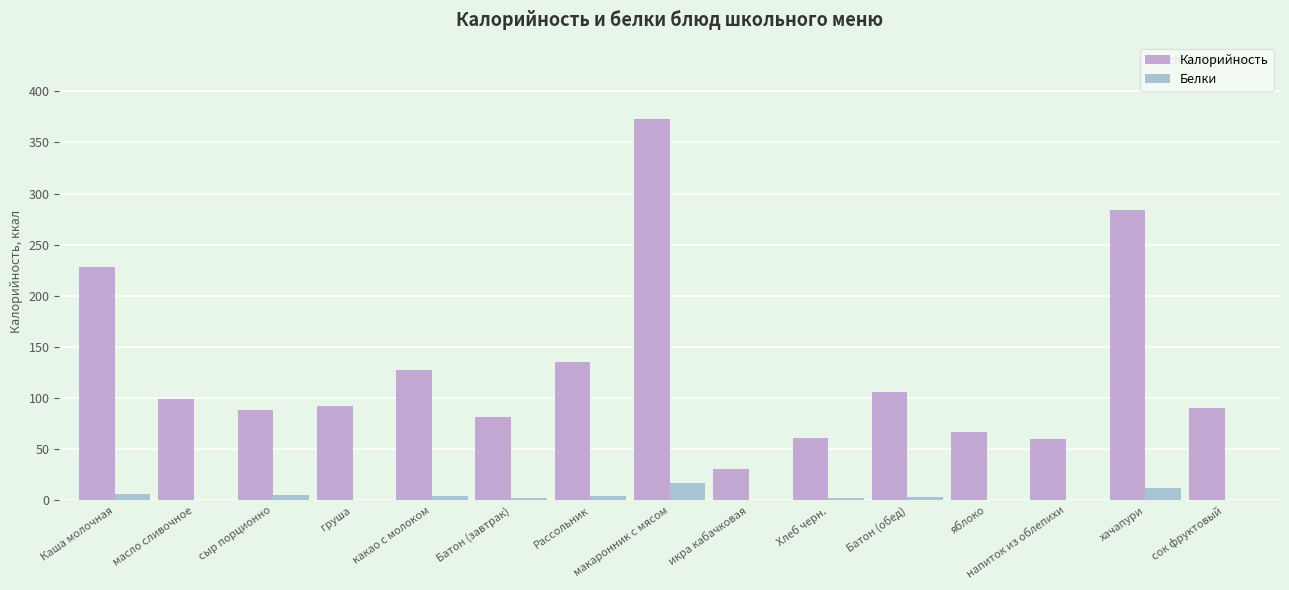

Reading left to right, what are all the values shown in this chart?

Калорийность: 228.0	99.0	88.0	92.0	128.0	81.2	135.0	373.0	31.0	61.0	106.4	67.0	60.0	284.0	90.0
Белки: 6.2	0.1	5.7	0.8	3.9	2.3	4.7	17.3	0.5	2.0	3.0	0.6	0.0	12.2	0.0